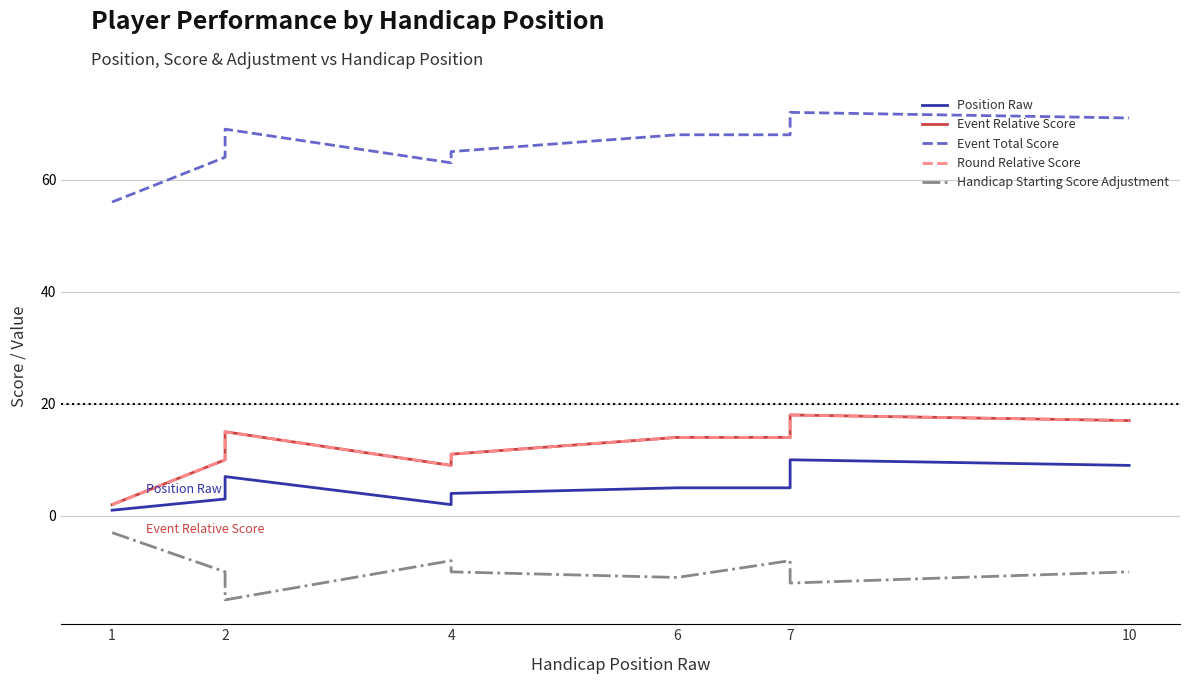

At 1, list the series in order from smallest to largest.

Handicap Starting Score Adjustment, Position Raw, Event Relative Score, Round Relative Score, Event Total Score